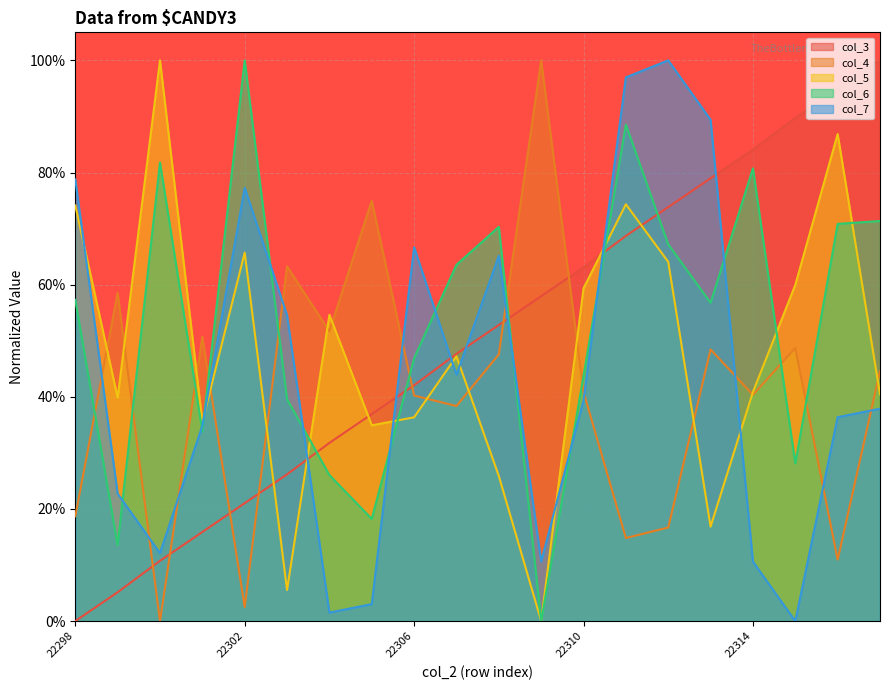

At which category does col_6 reach its first local peak?

22300